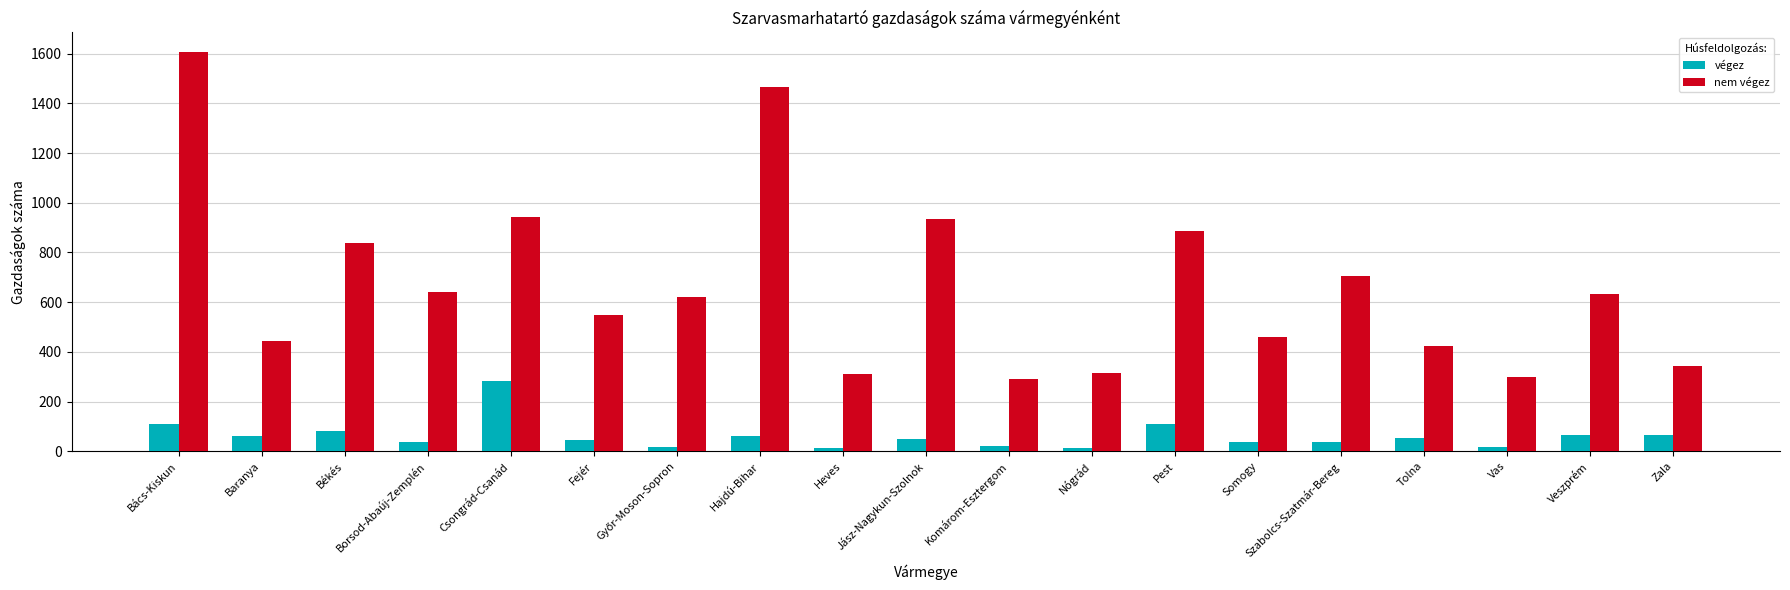

At which category is the sum across all series the highest?

Bács-Kiskun